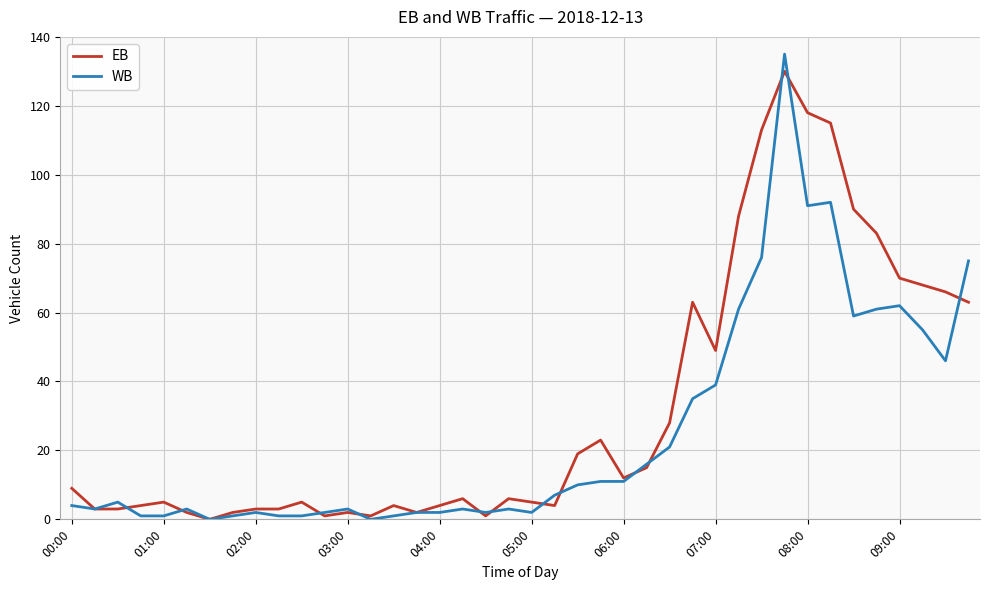

What is the maximum value for EB?

130